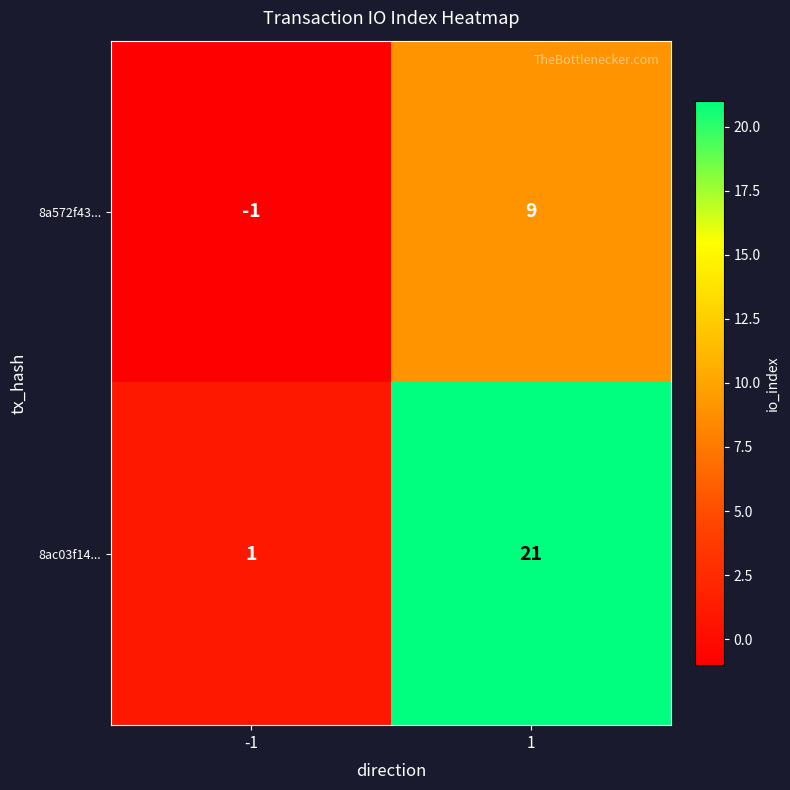

Is it true that 8a572f43... equals 12 at 1?

False